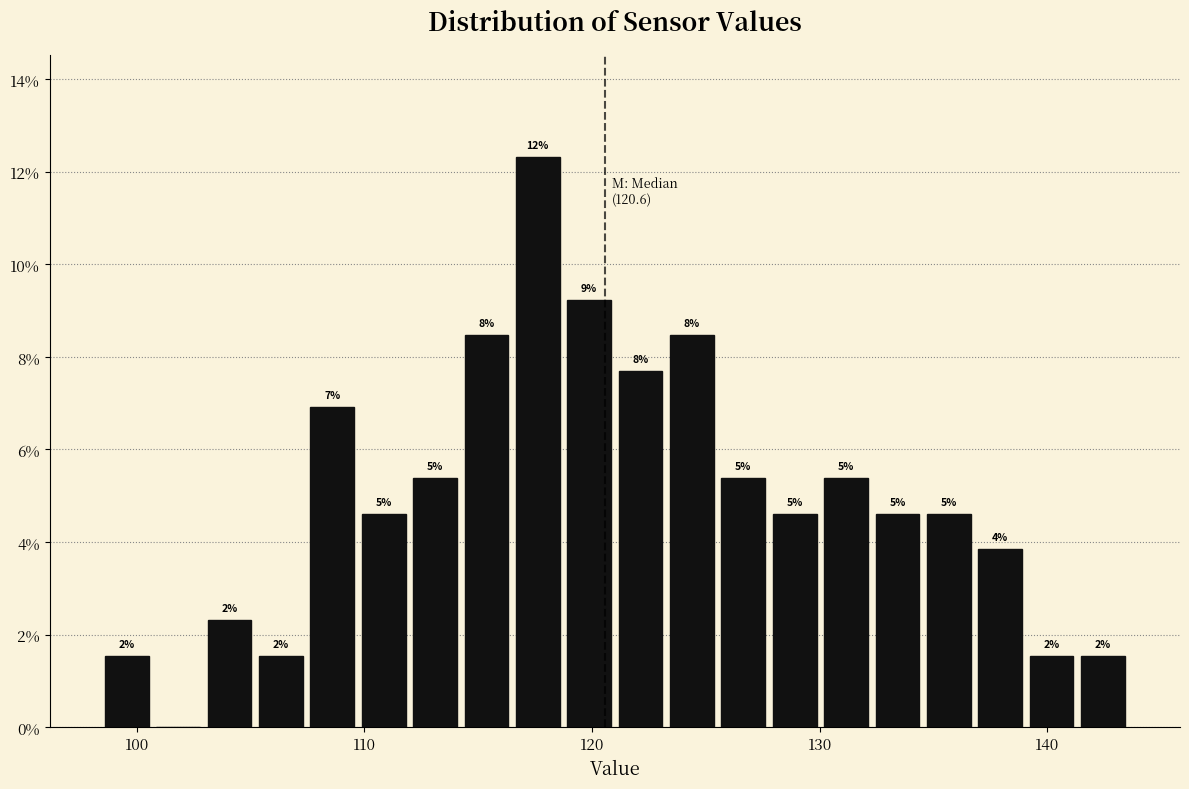

Around what value on the x-axis is the tallest bar? Give the approximate position of its centre, as read against the axis.

118